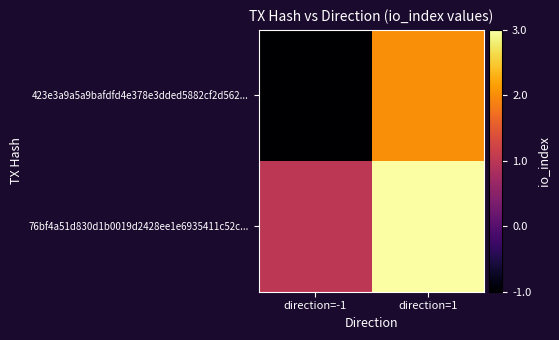

Which has a higher value, direction=1 or direction=-1?

direction=1